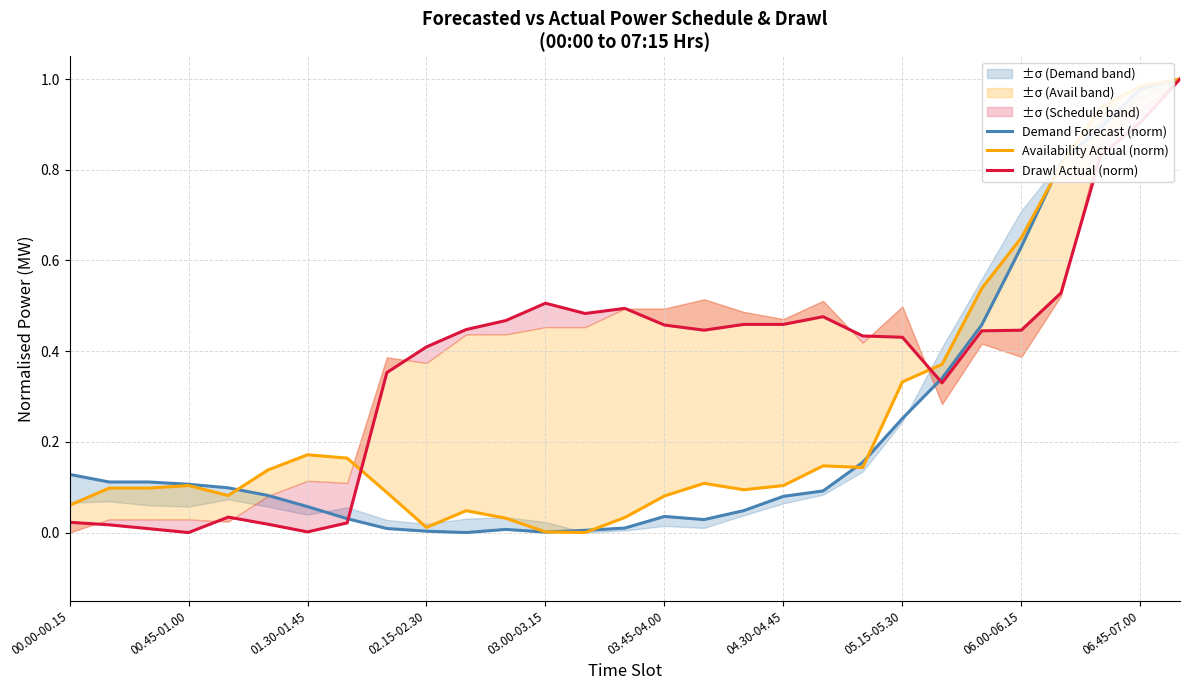

Rank the categories by Drawl Actual (norm) value from highest to lowest.

28, 27, 26, 25, 12, 14, 13, 19, 11, 17, 18, 15, 10, 16, 24, 23, 20, 21, 06.45-07.00, 06.00-06.15, 22, 03.00-03.15, 00.00-00.15, 05.15-05.30, 03.45-04.00, 00.45-01.00, 01.30-01.45, 04.30-04.45, 02.15-02.30